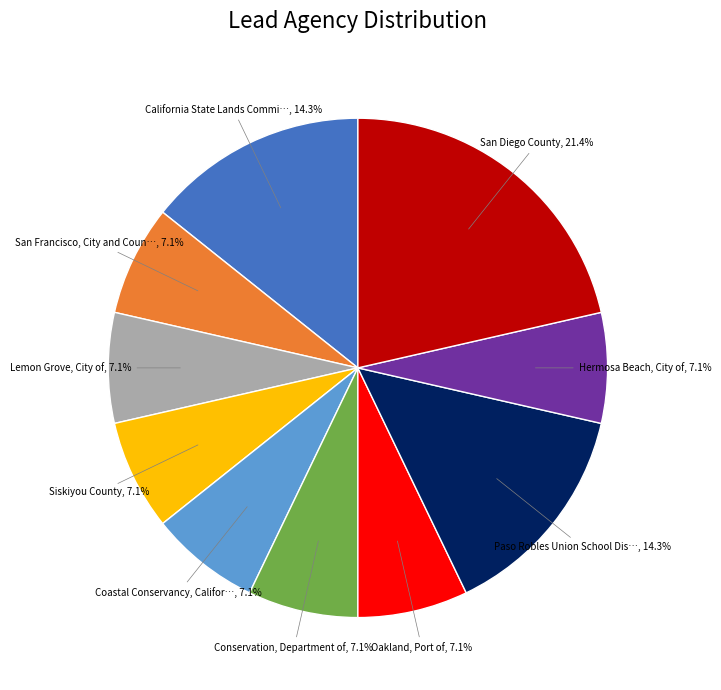

Does any single category account for the majority?

No